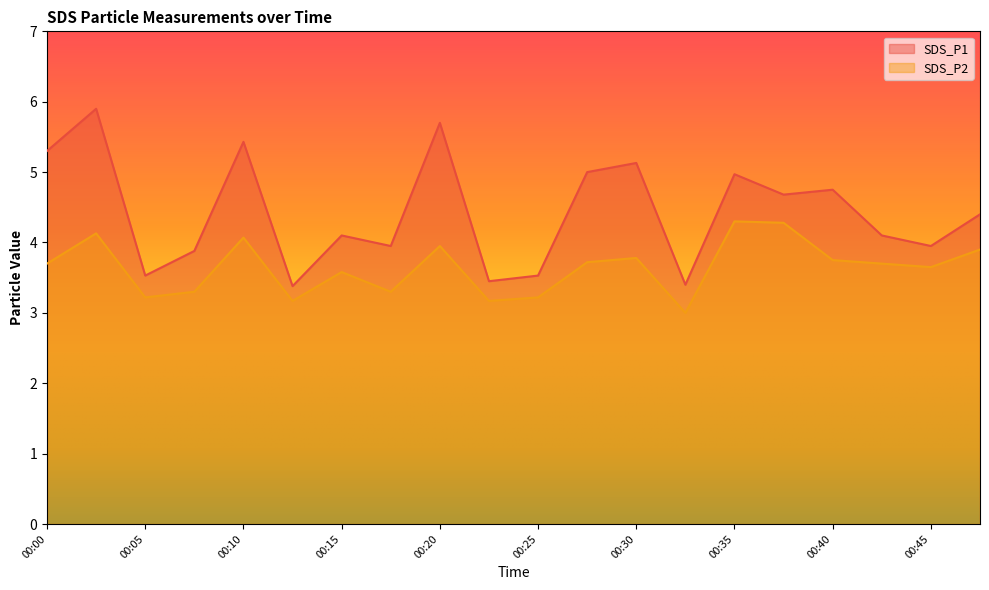

Where is the first local minimum for SDS_P2?

00:05